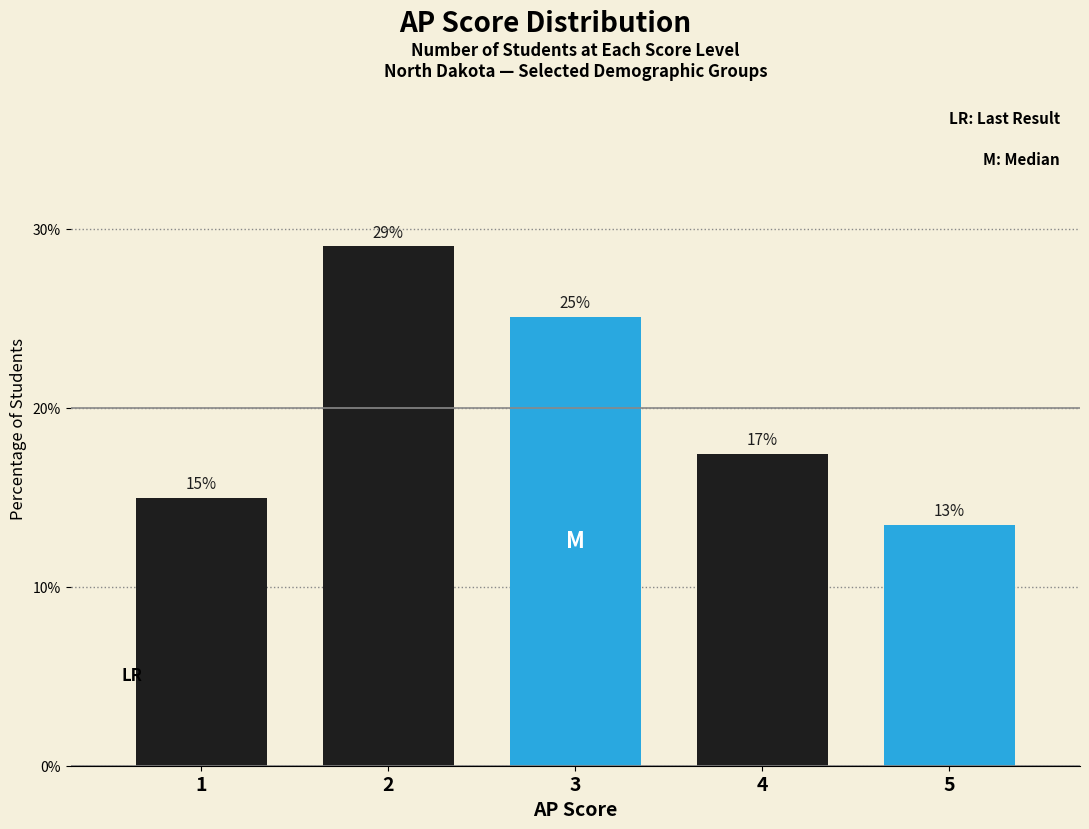

What is the maximum value shown in the chart?

29.0